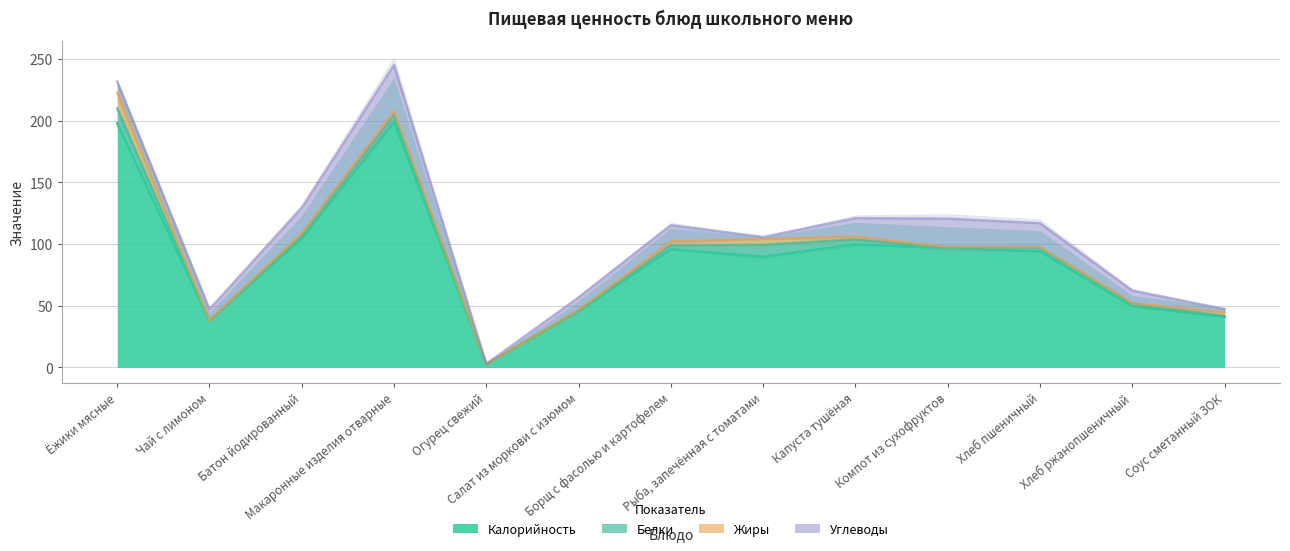

Reading right to left, extract all data points from this chart.

Калорийность: 40.9	49.6	94.0	96.7	99.7	89.7	95.7	45.7	2.4	199.0	104.5	38.0	197.9
Белки: 0.7	2.0	3.2	0.7	3.9	9.6	3.1	0.8	0.1	5.8	3.0	0.1	12.0
Жиры: 3.0	0.4	0.4	0.1	2.4	4.9	3.3	0.1	0.0	2.9	1.1	0.0	12.6
Углеводы: 2.6	10.3	19.3	23.1	15.0	1.5	13.1	10.2	0.4	37.4	20.6	9.2	9.2